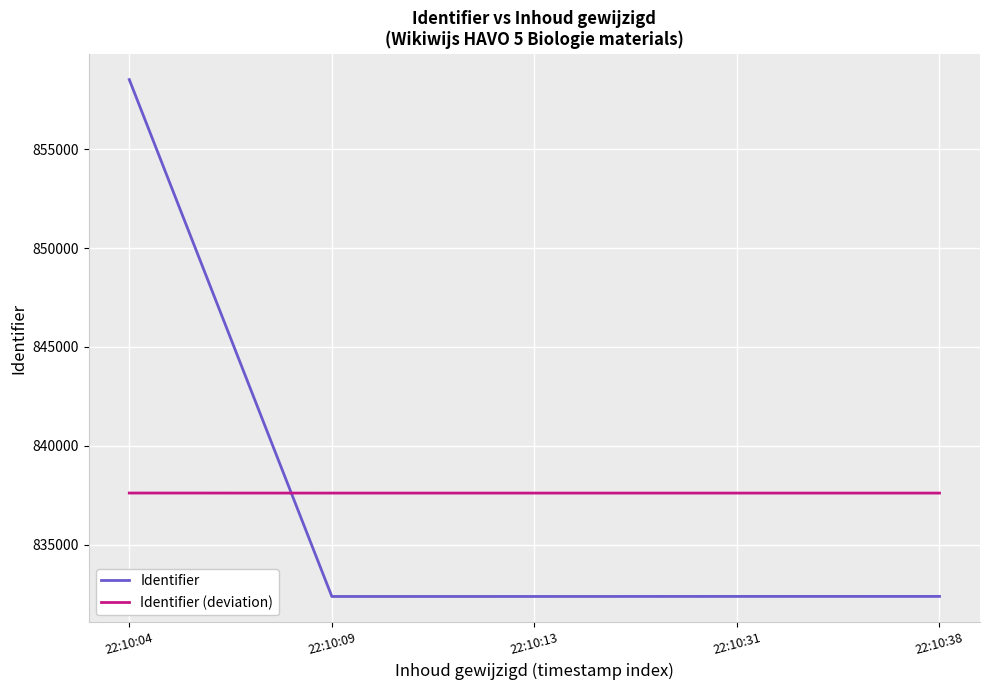

Is the value of Identifier (deviation) at 22:10:13 greater than the value of Identifier at 22:10:04?

No